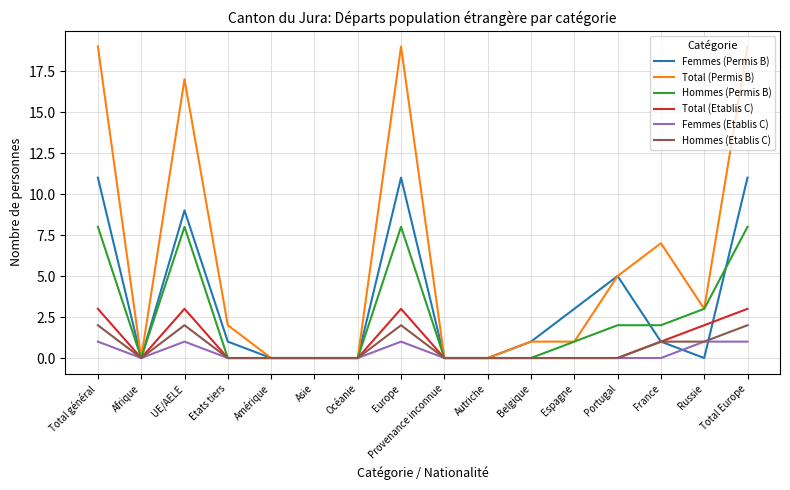

What is the total value across all series at Portugal?

12